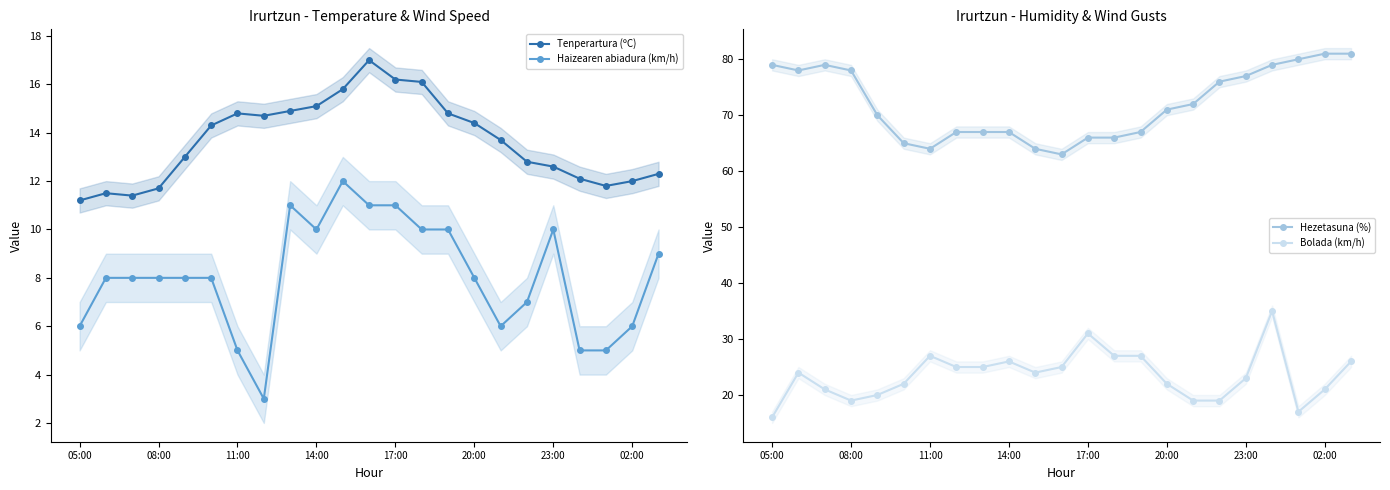

What is the highest value of the Tenperartura (ºC) series?

17.0